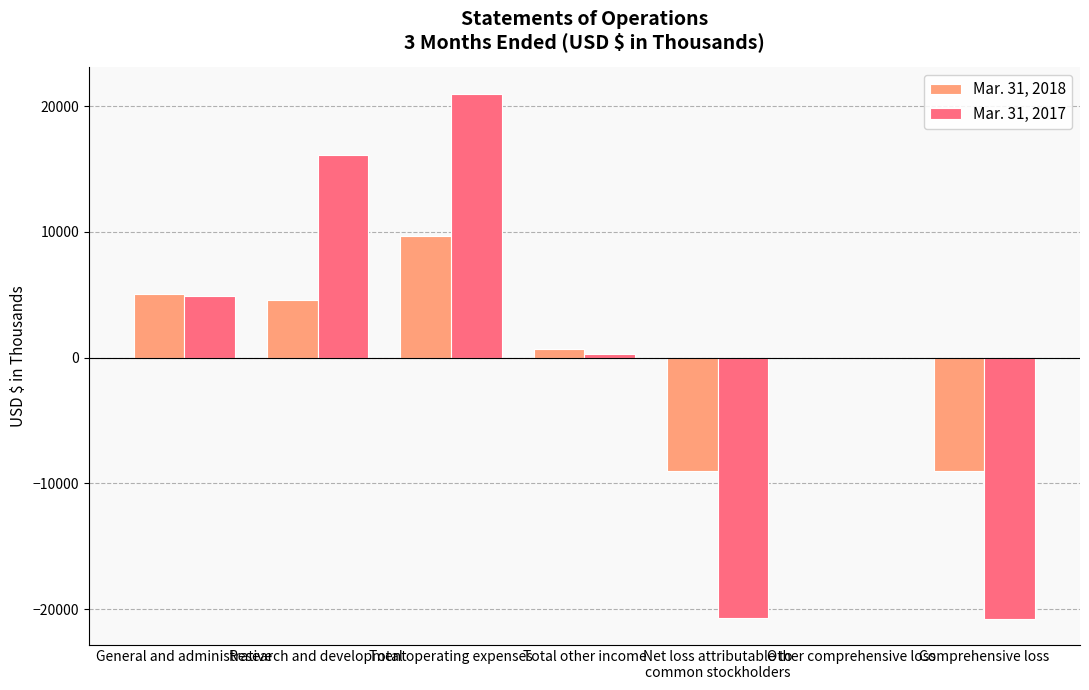

Which series changed the most between Research and development and Total operating expenses?

Mar. 31, 2018